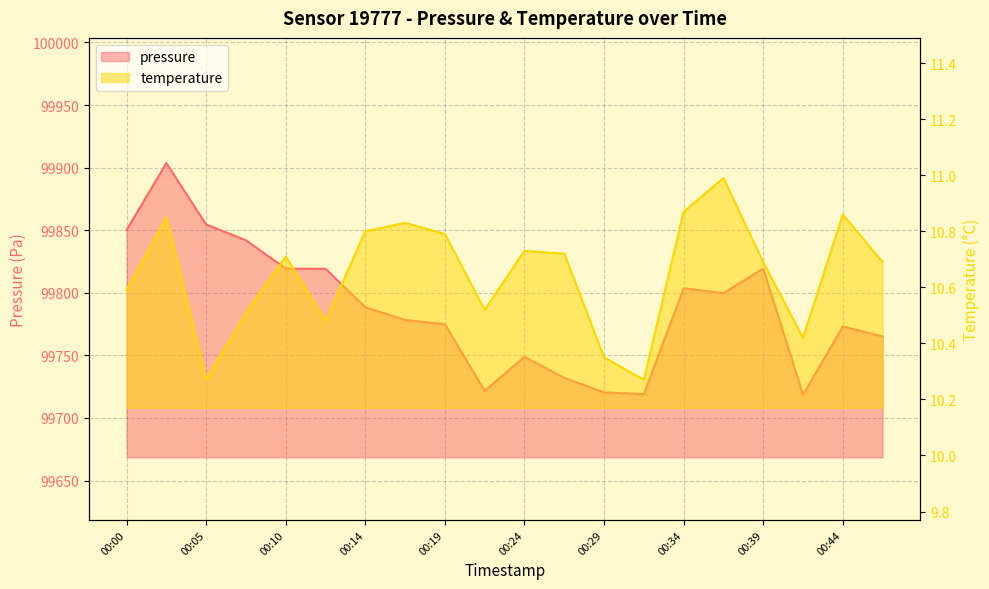

How many data points does each series have?

20